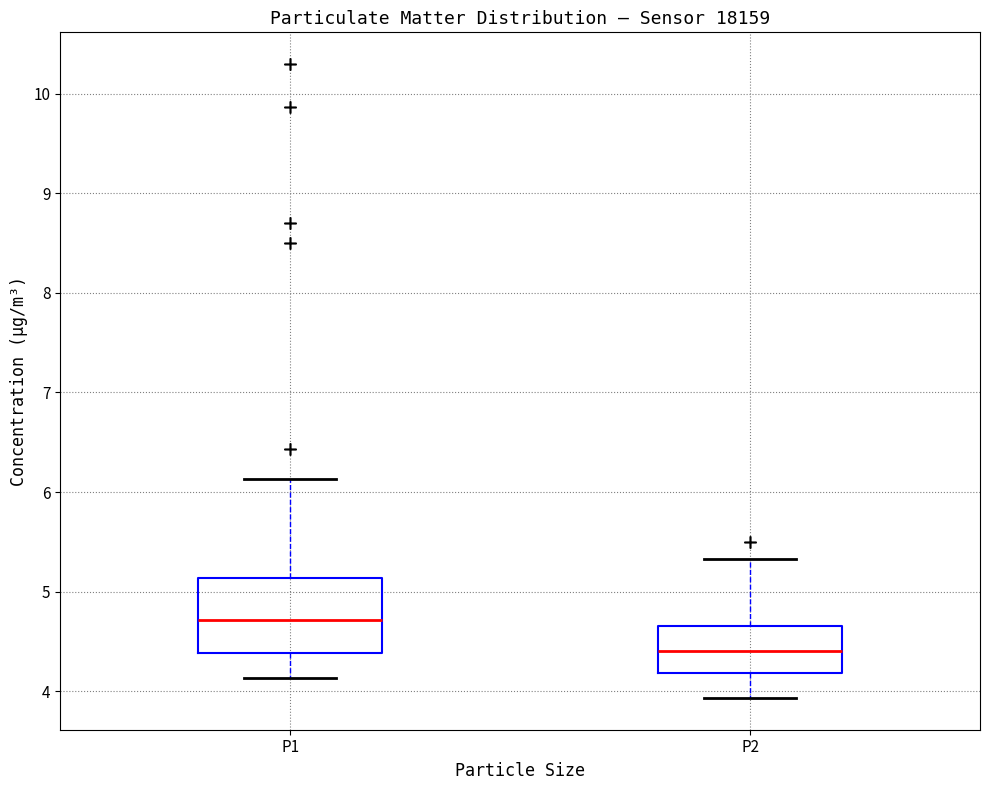

Reading left to right, read every box against the y-axis: the position of its median line, the range the box covers, and the ends of its whiskers. The values are not printed on the chart, so give them approximately, as read against the axis.

P1: median 4.7, box 4.4 to 5.1, whiskers 4.1 to 6.1
P2: median 4.4, box 4.2 to 4.7, whiskers 3.9 to 5.3